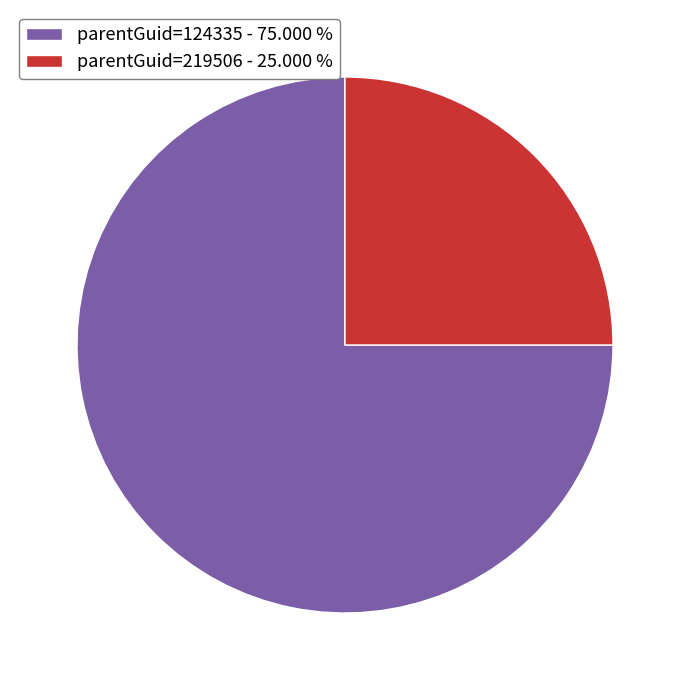

Does any single category account for the majority?

Yes